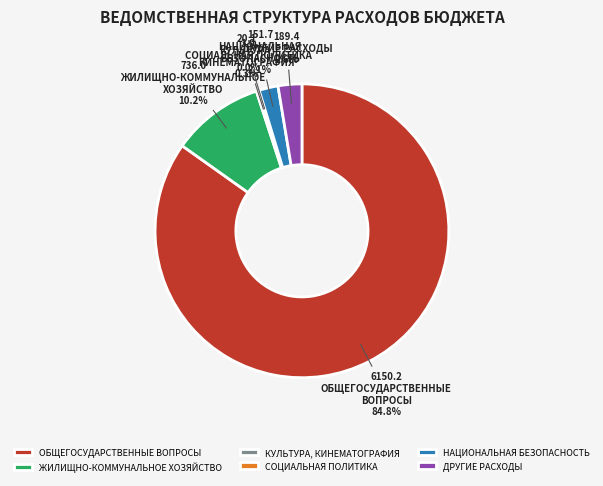

What percentage is NOT represented by ЖИЛИЩНО-КОММУНАЛЬНОЕ ХОЗЯЙСТВО?

89.8%